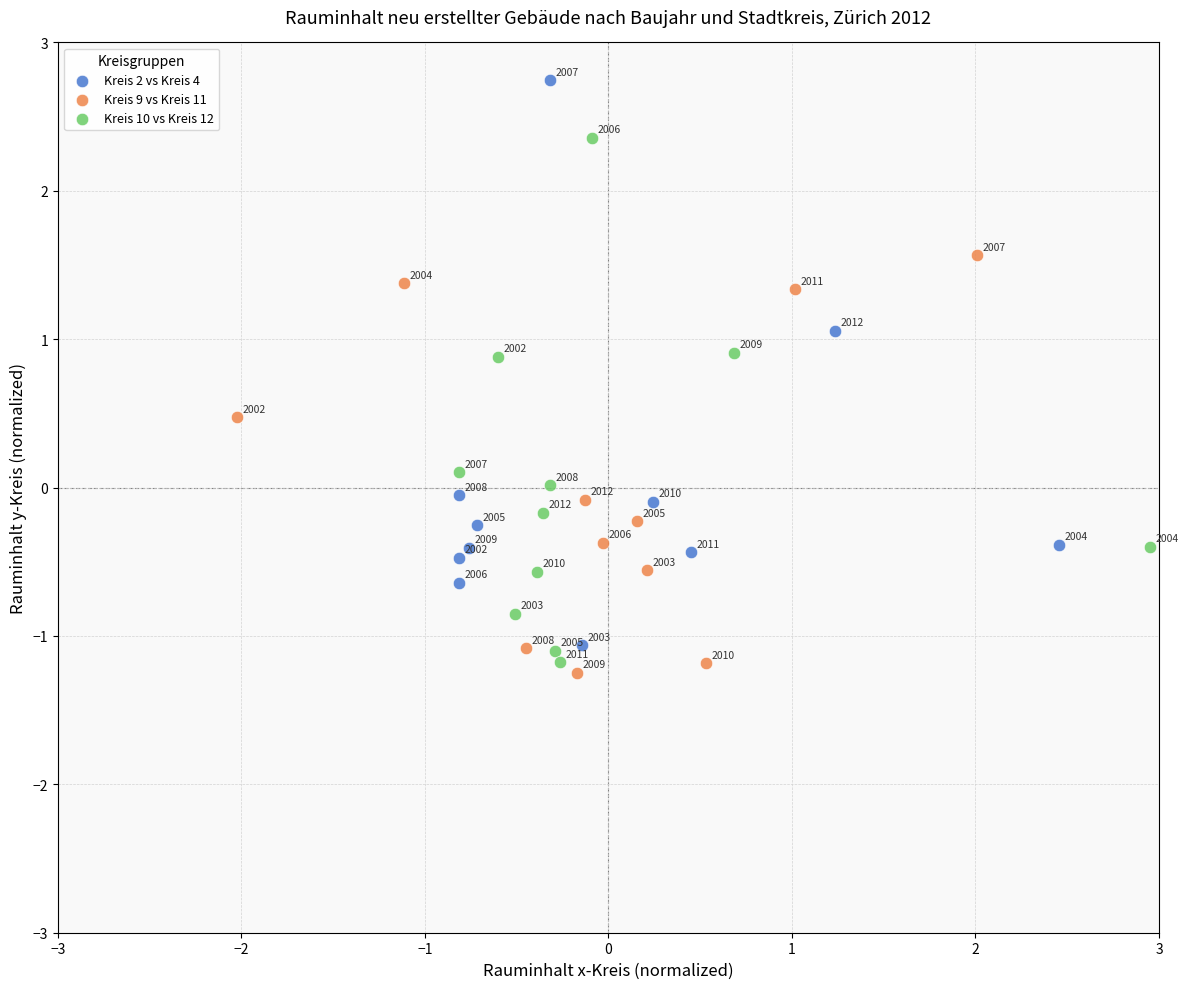

Which series contains the lowest Y value?

Kreis 9 vs Kreis 11